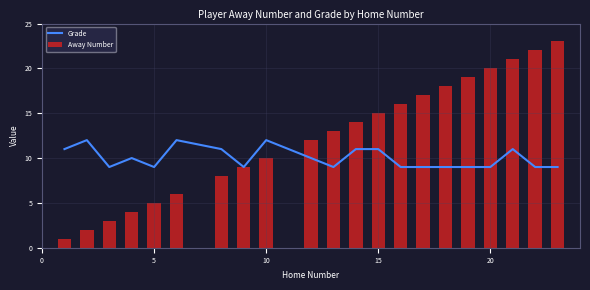

What is the highest value of the Away Number series?

23